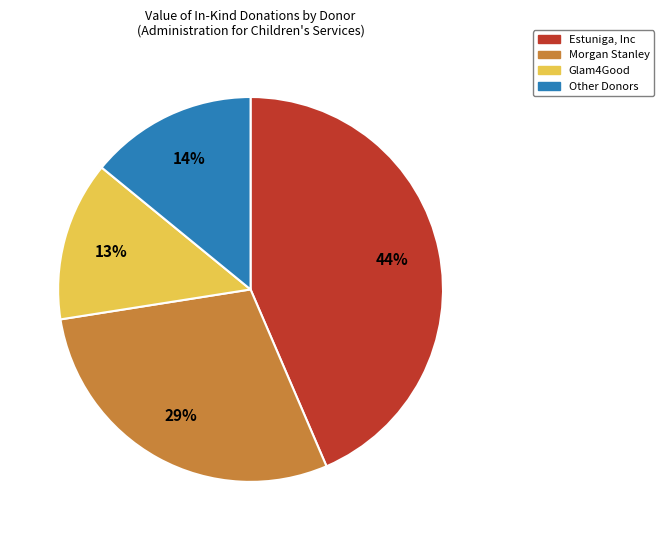

To the nearest percent, what is the average slice percentage?

25%